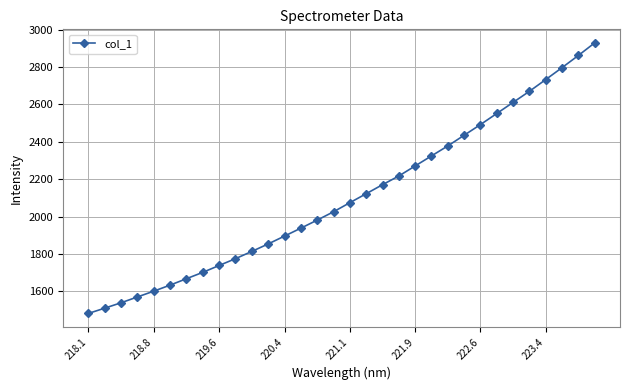

What is the sum of all values?

67365.7